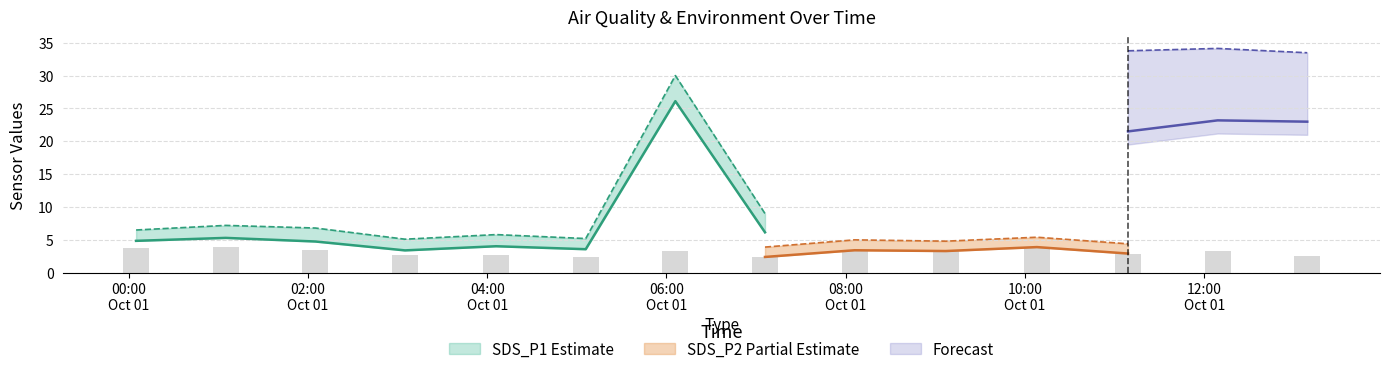

The value of SDS_P1 at 2023/10/01 07:06 is 6.2. True or false?

True